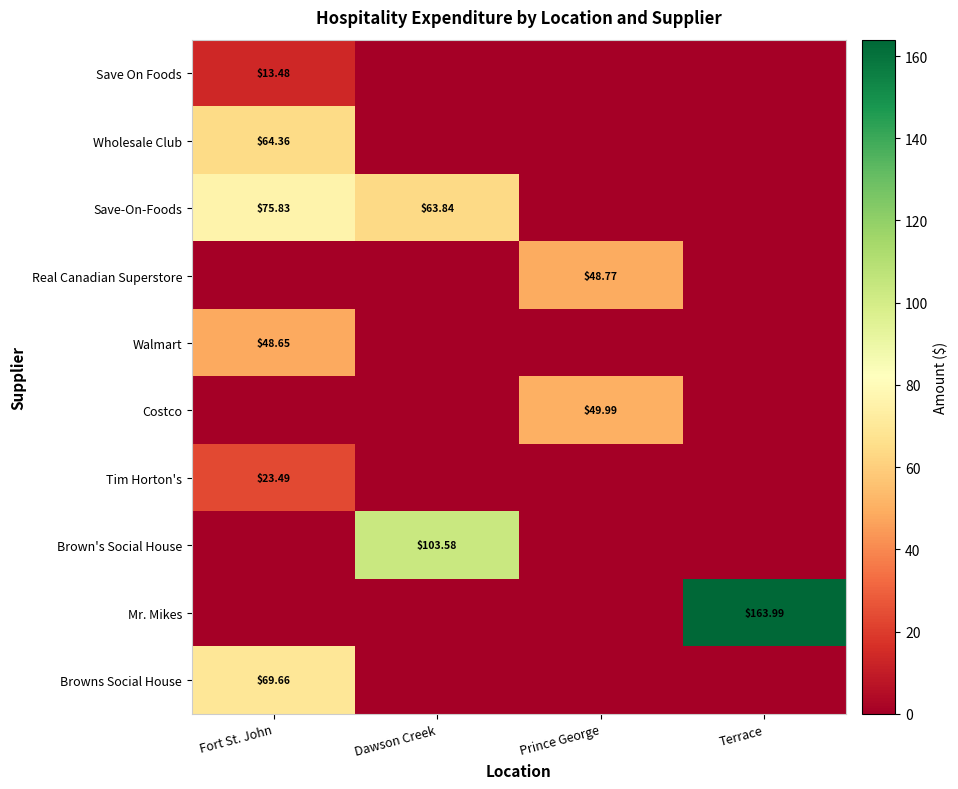

List the series in order of their peak value, highest first.

Mr. Mikes, Brown's Social House, Save-On-Foods, Browns Social House, Wholesale Club, Costco, Real Canadian Superstore, Walmart, Tim Horton's, Save On Foods